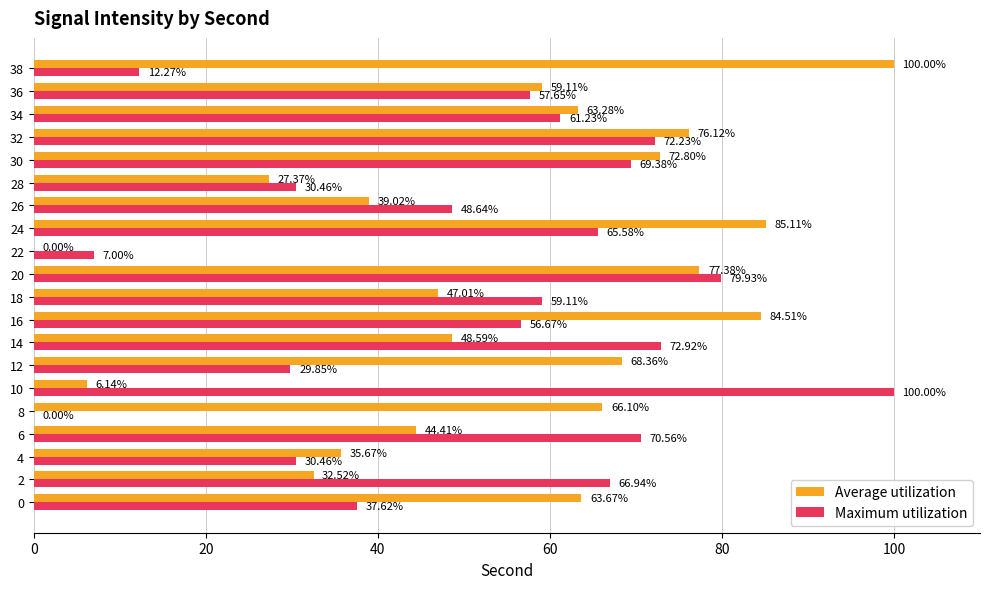

Which series changed the most between 22 and 38?

Average utilization